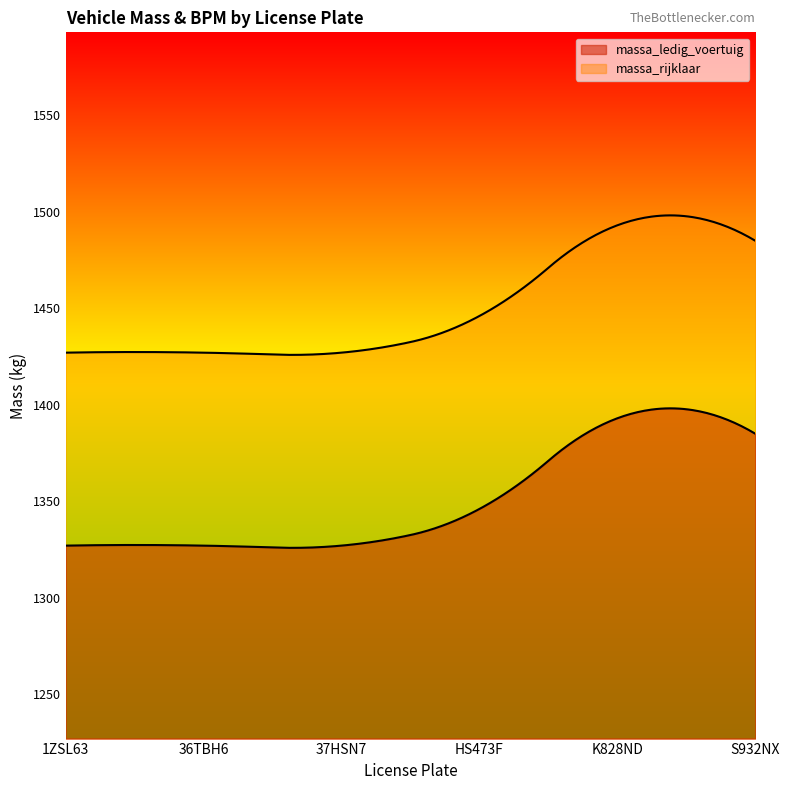

Which category has the lowest value in the massa_rijklaar series?

1ZSL63